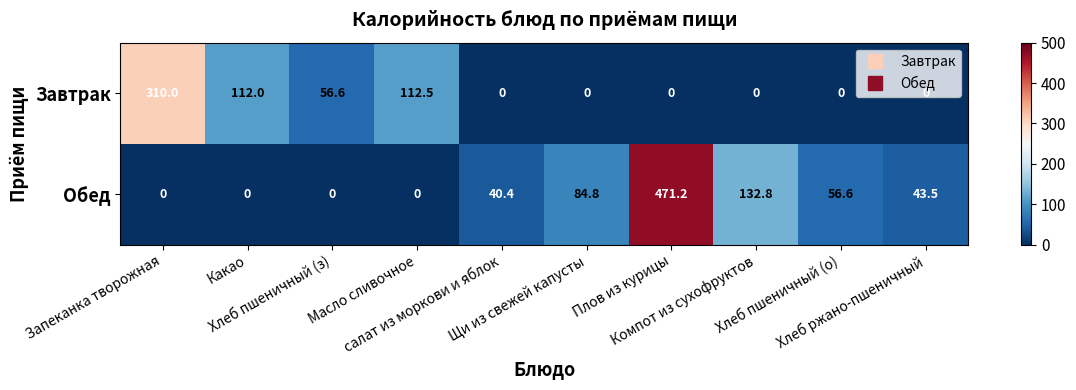

What is the greatest value displayed?

471.2